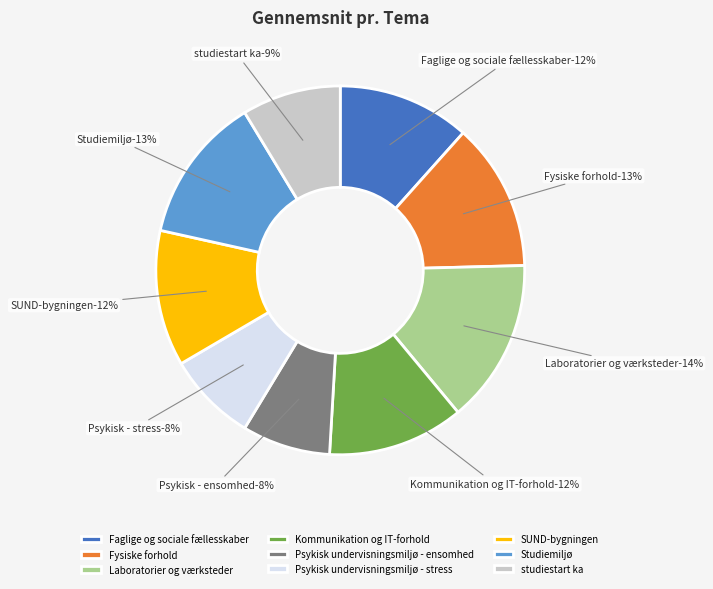

Is there a majority slice in this chart?

No